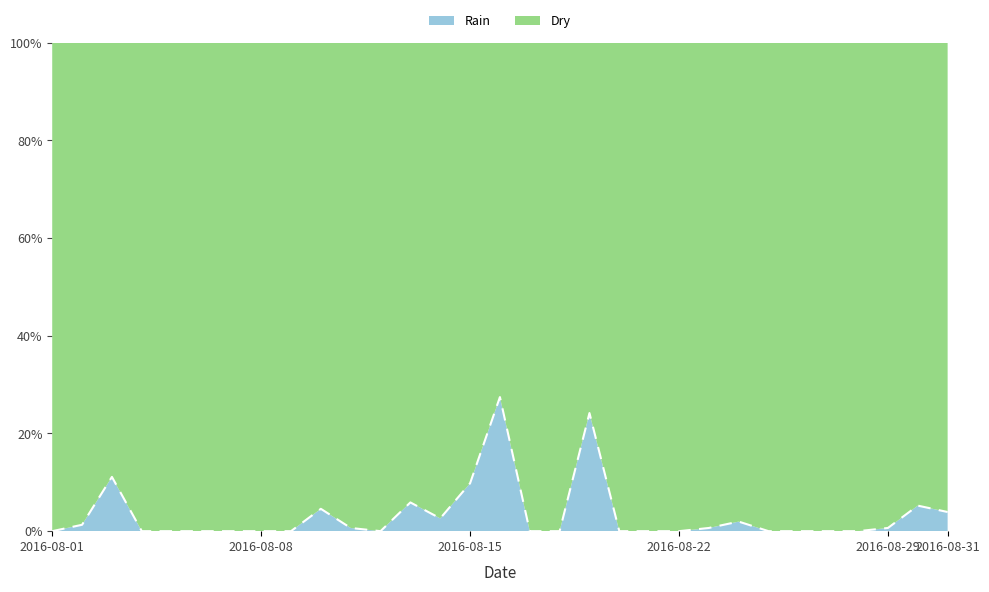

What is the value of the 14th point from the left?

2.6